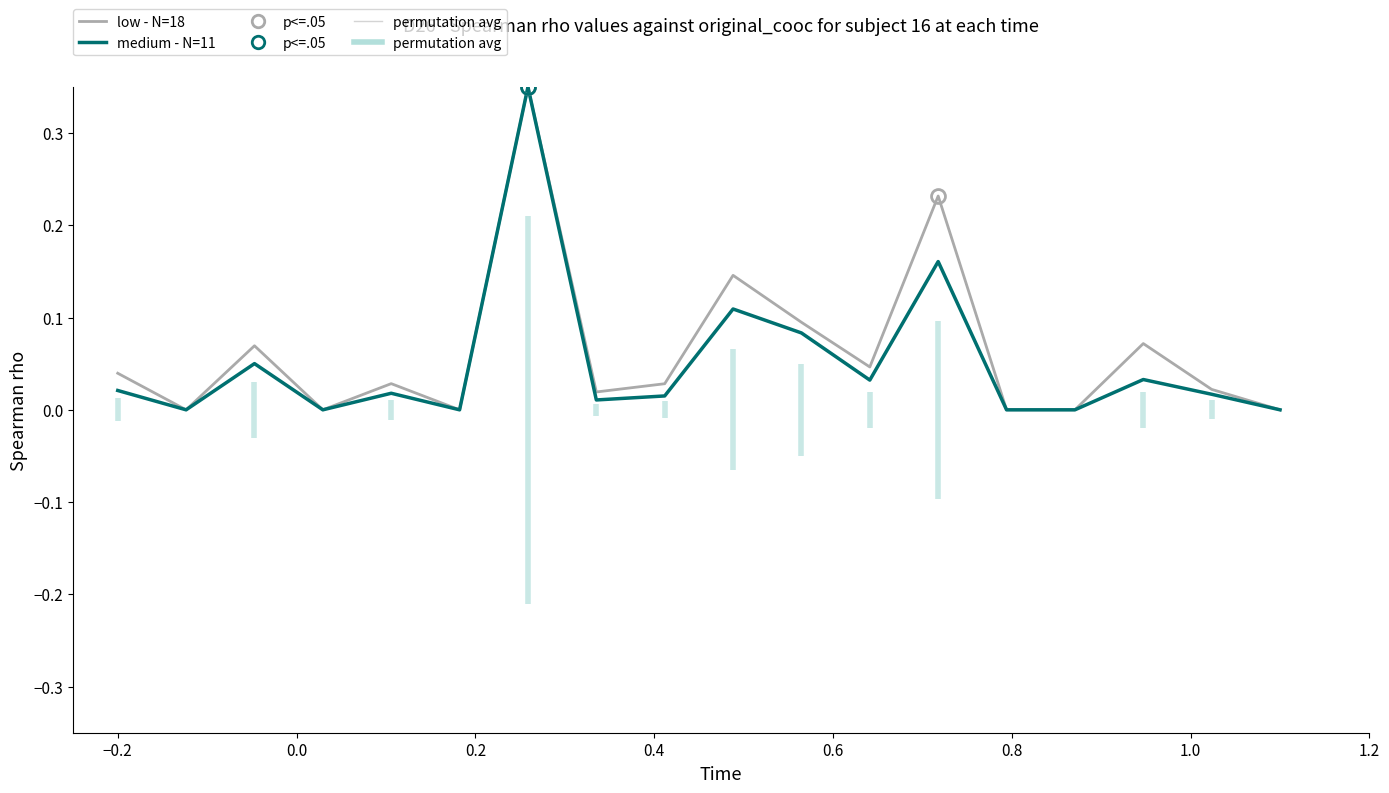

Reading left to right, what are all the values shown in this chart?

low - N=18: 0.0	0.0	0.1	0.0	0.0	0.0	0.3	0.0	0.0	0.1	0.1	0.0	0.2	0.0	0.0	0.1	0.0	0.0
medium - N=11: 0.0	0.0	0.1	0.0	0.0	0.0	0.3	0.0	0.0	0.1	0.1	0.0	0.2	0.0	0.0	0.0	0.0	0.0